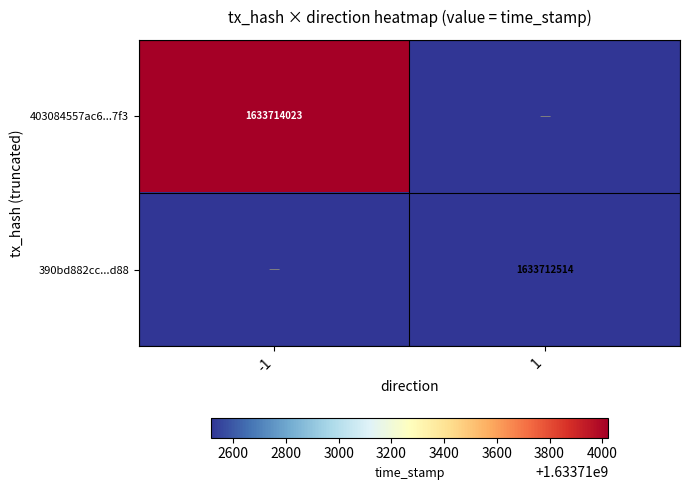

At how many categories does at least one series exceed 0?

1